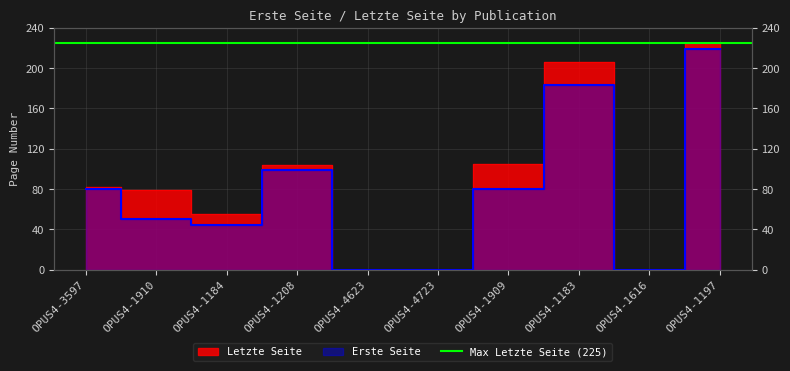

True or false: Erste Seite and Letzte Seite intersect in this chart.

False